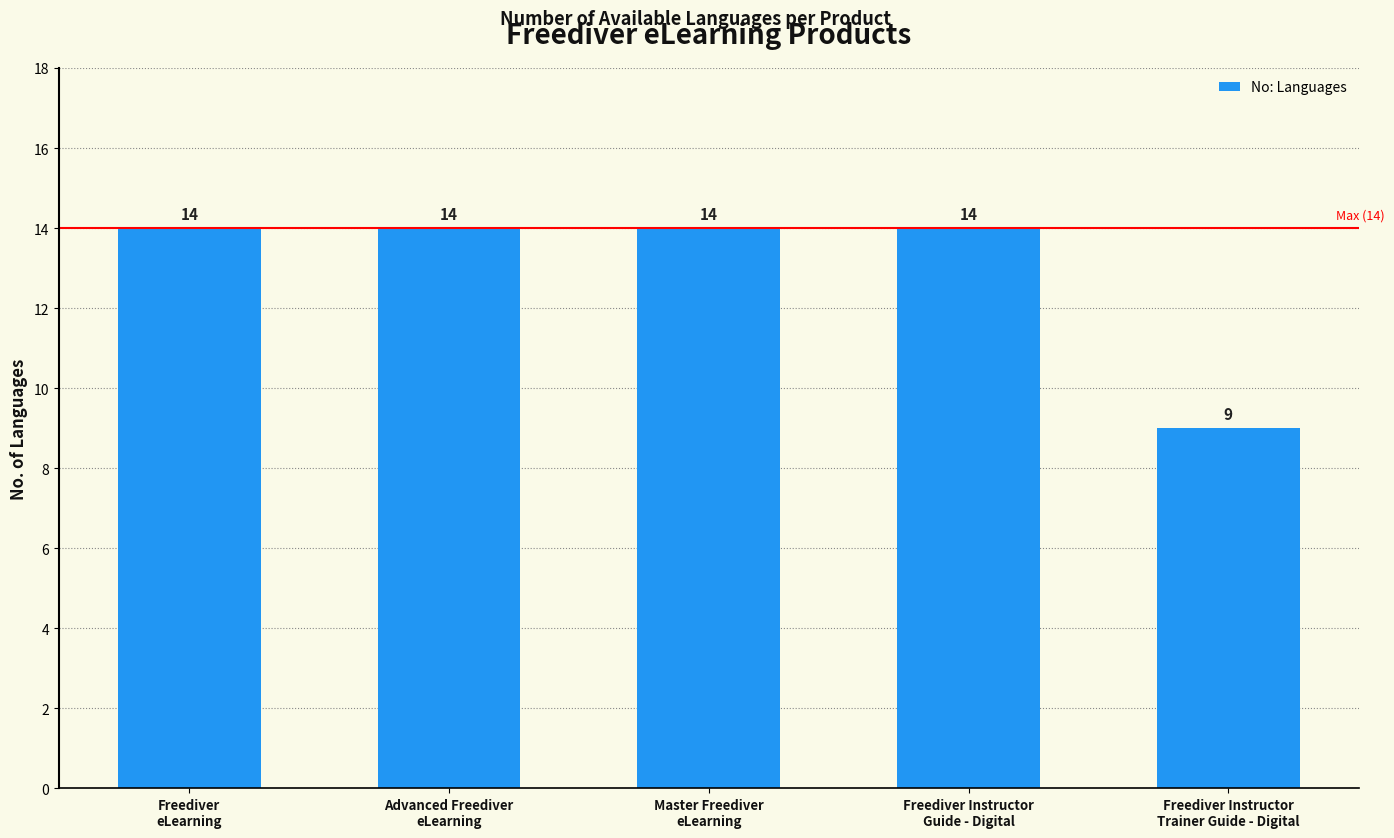

What is the value of the 5th bar from the left?

9